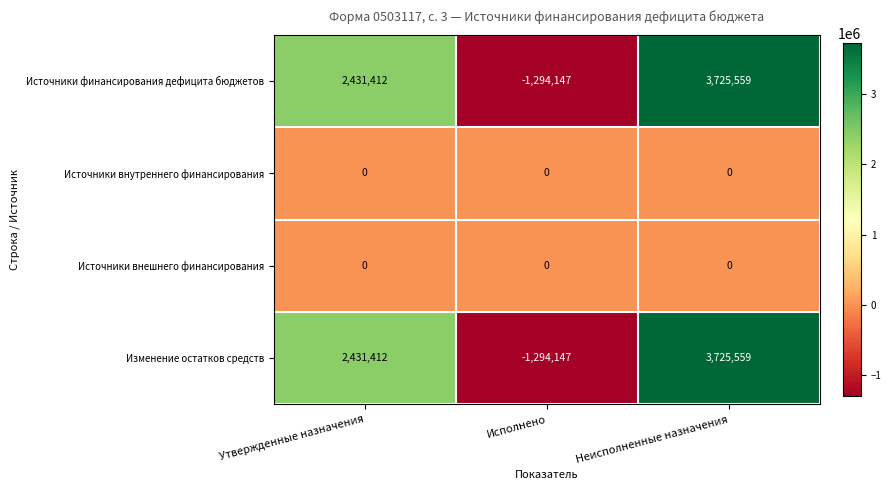

What is the difference between the highest and lowest values at Утвержденные назначения?

2431412